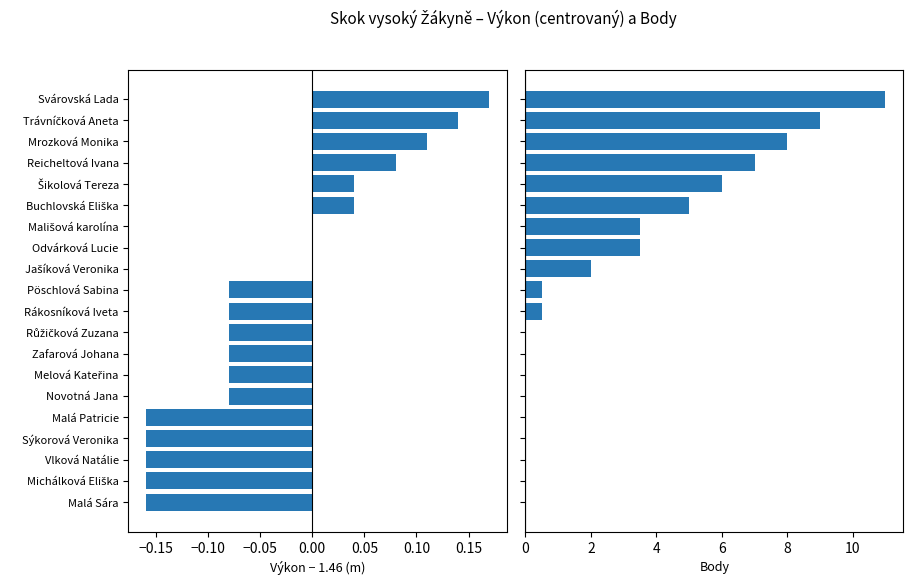

Does the chart contain stacked bars?

No